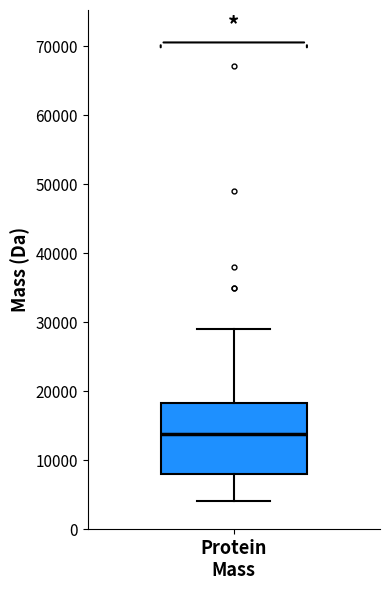

Transcribe this box plot: give where the median line is, the range the box spans, and where the two whiskers end, as read against the y-axis. The values are not printed on the chart, so give them approximately, as read against the axis.

median 14000, box 8000 to 18000, whiskers 4000 to 29000